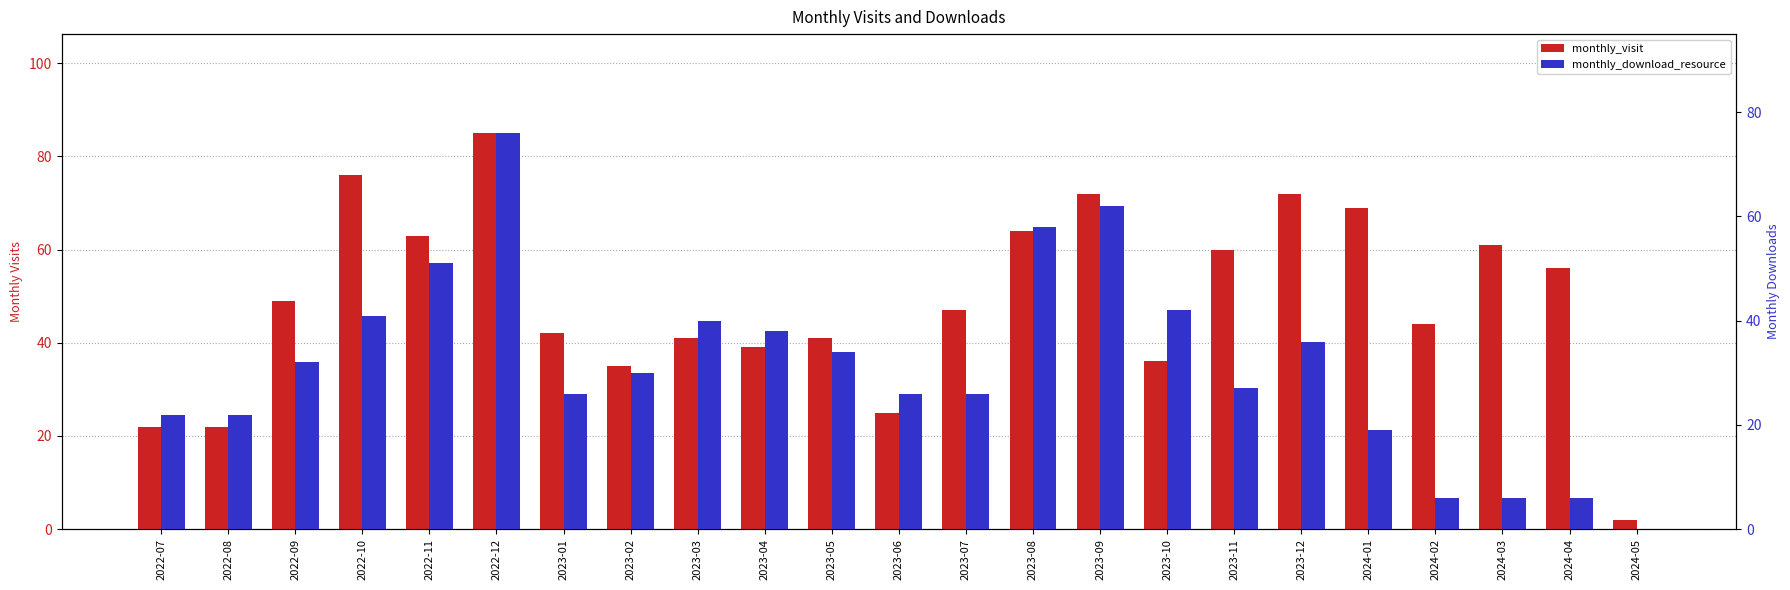

How many values in the monthly_visit series exceed 47?

11